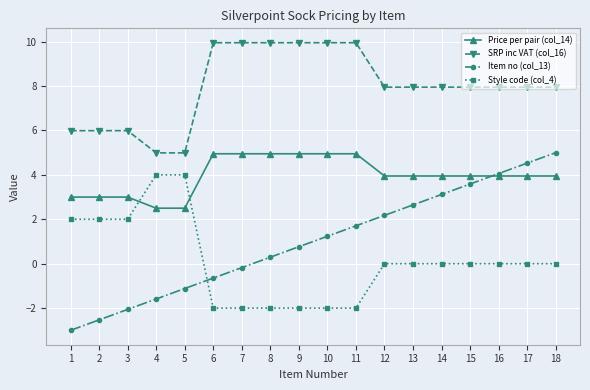

What is the minimum value for SRP inc VAT (col_16)?

5.0